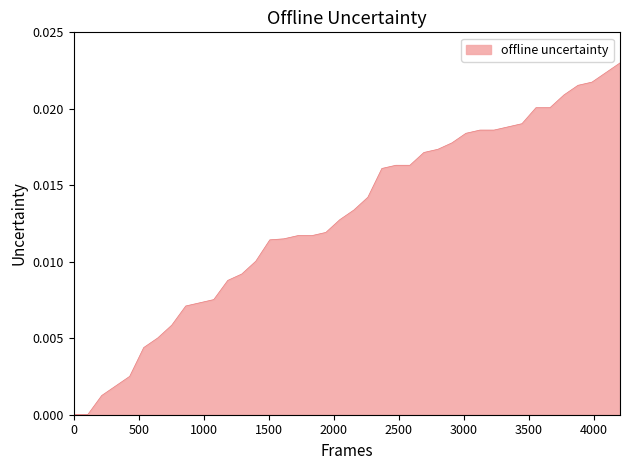

How many lines are shown in the chart?

1